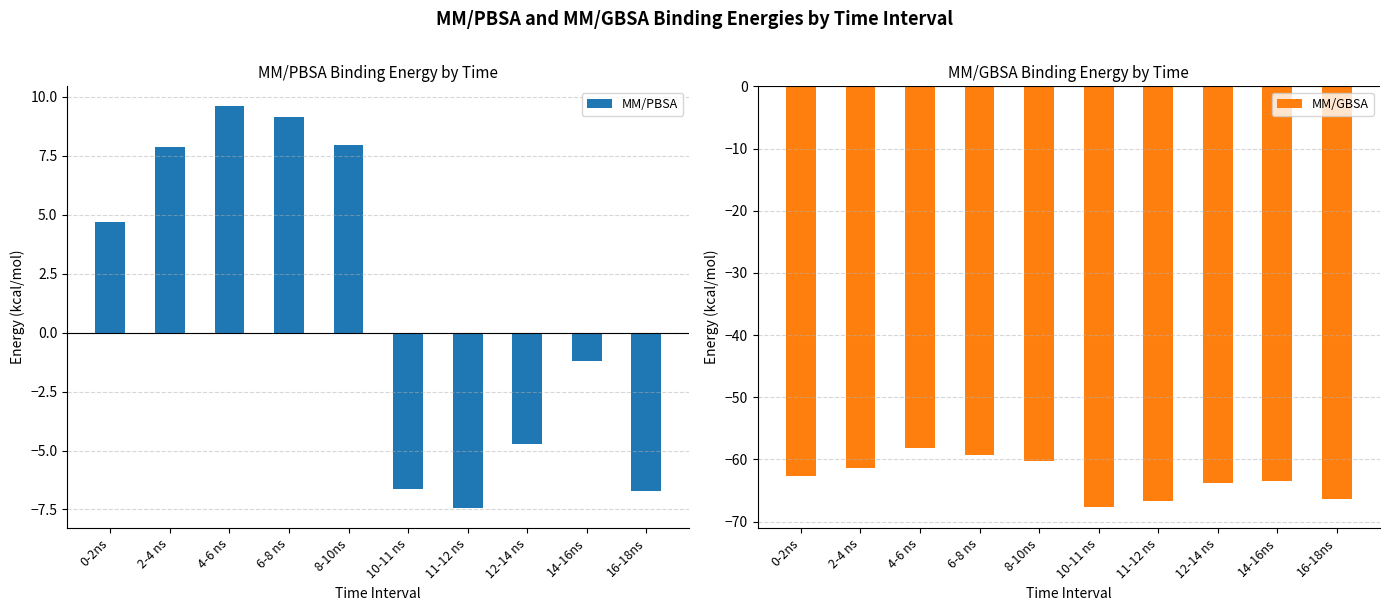

List the series in order of their overall mean, lowest first.

MM/GBSA, MM/PBSA